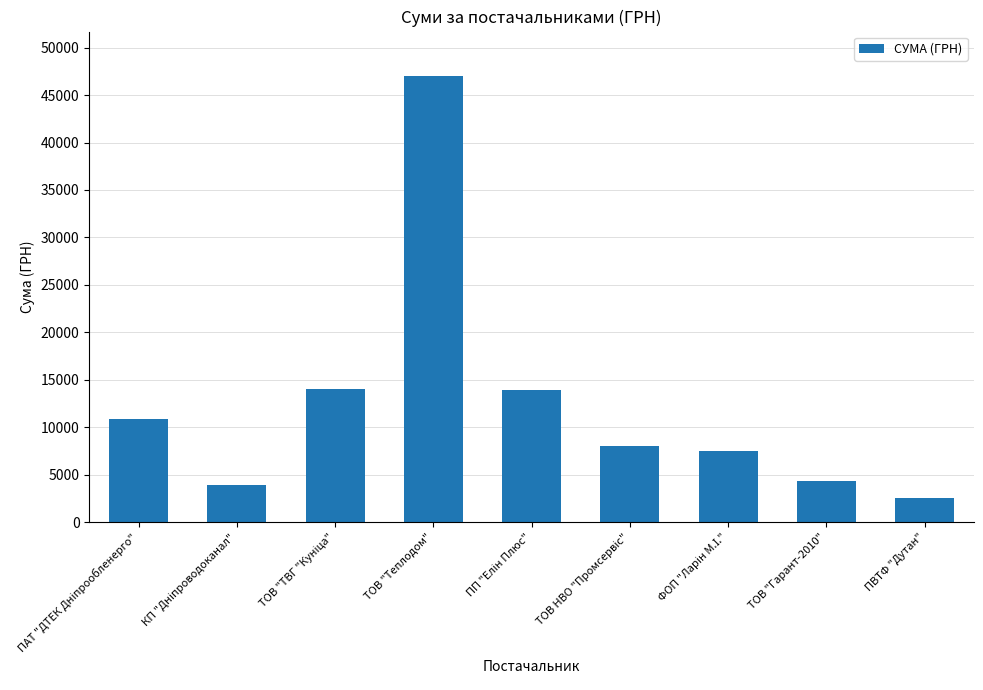

What is the minimum value shown in the chart?

2500.0